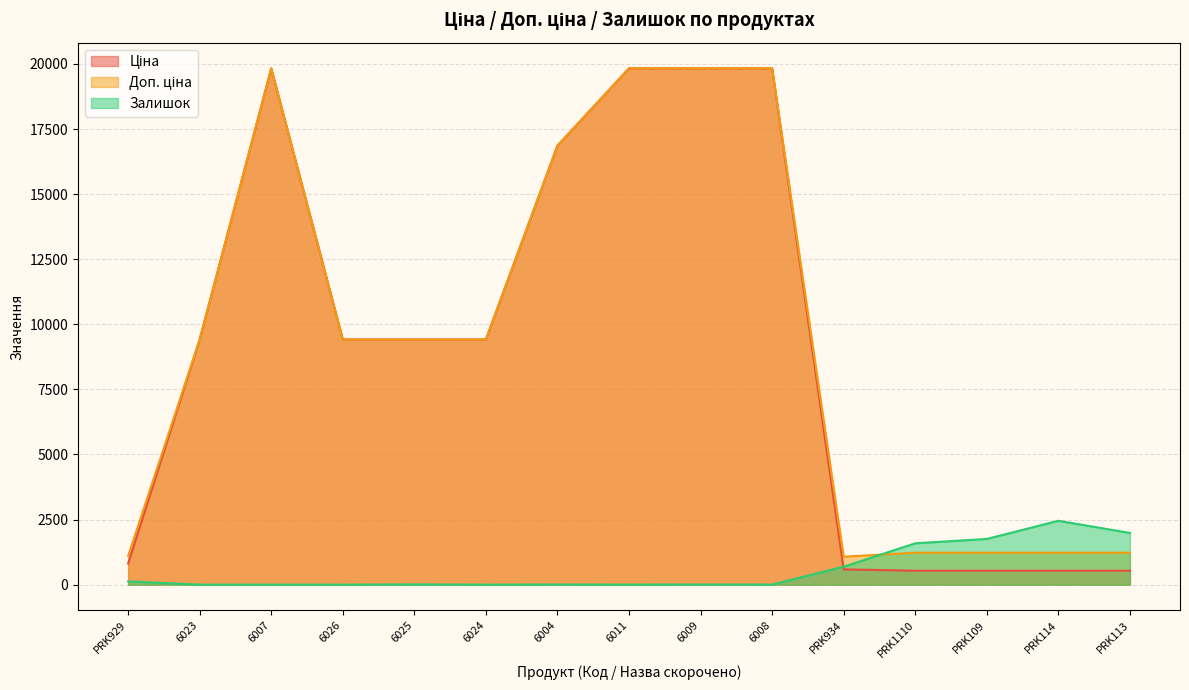

What is the label of the 7th point from the left?

6004